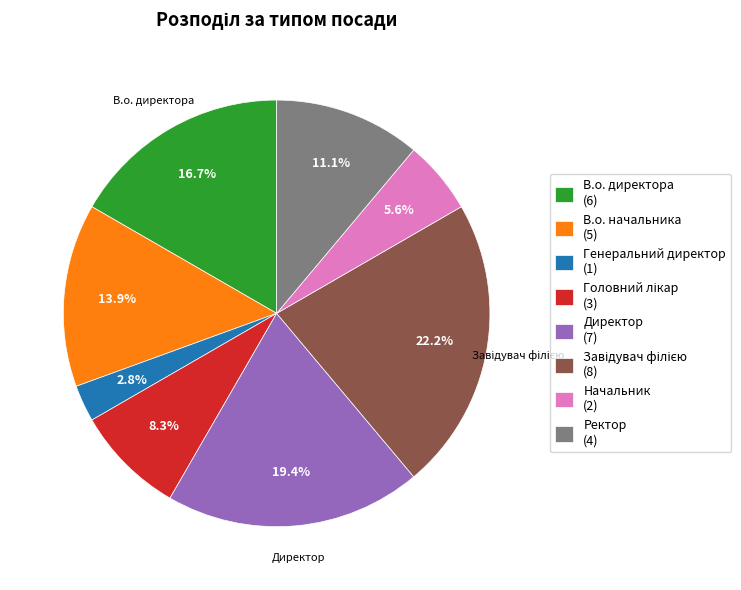

Between В.о. начальника (5) and В.о. директора (6), which is larger?

В.о. директора (6)